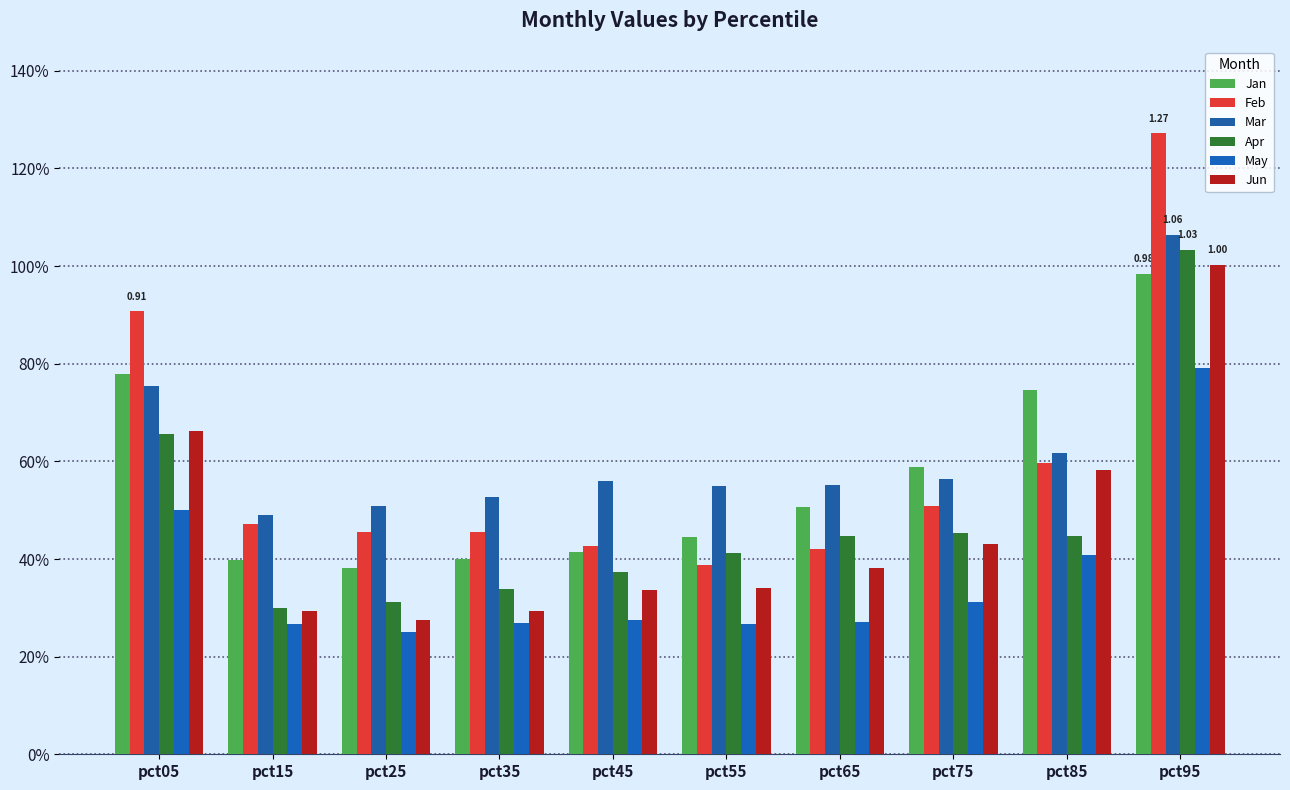

Are the bars horizontal?

No